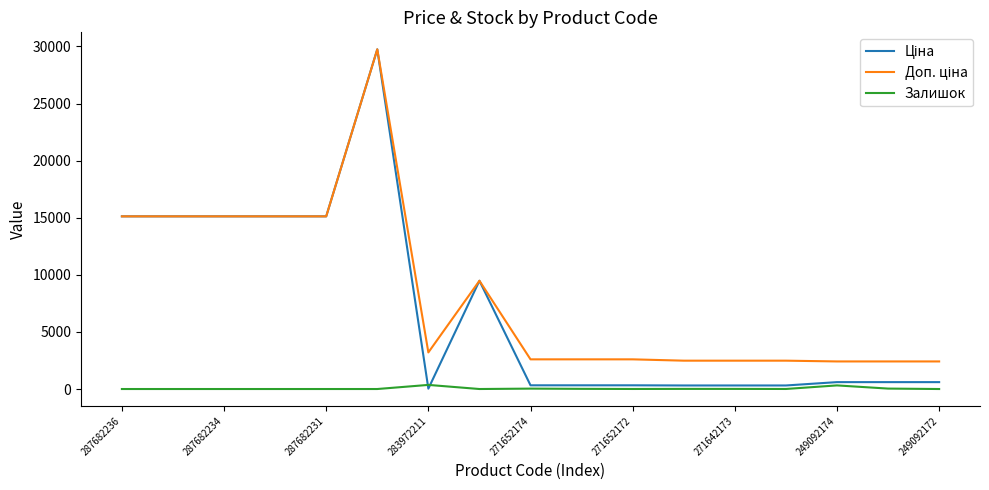

Does the chart have visible grid lines?

No